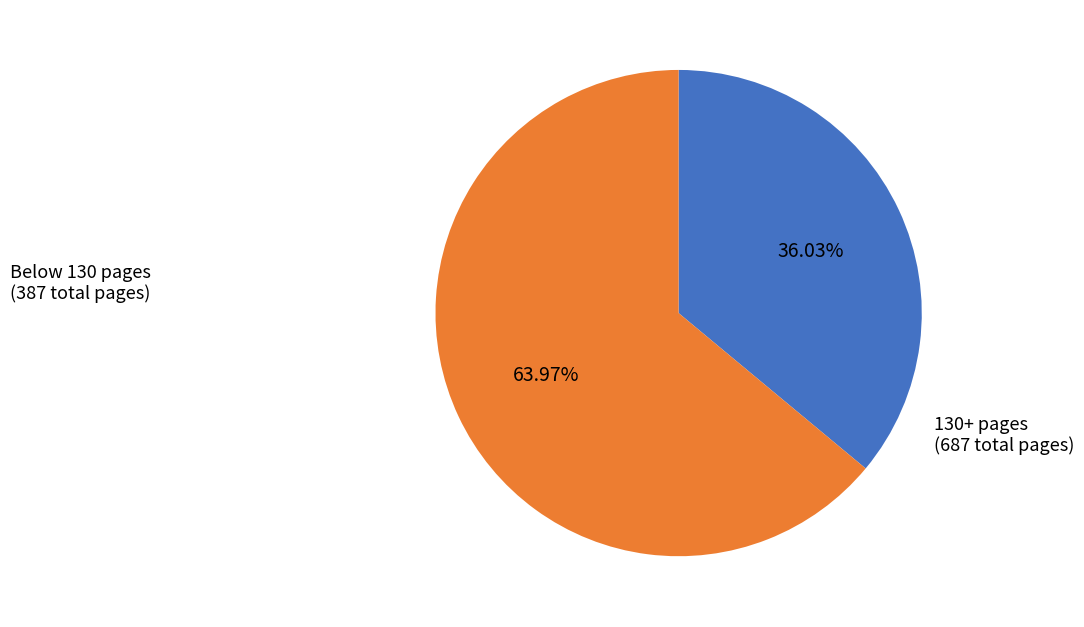

How many segments does this pie chart have?

2